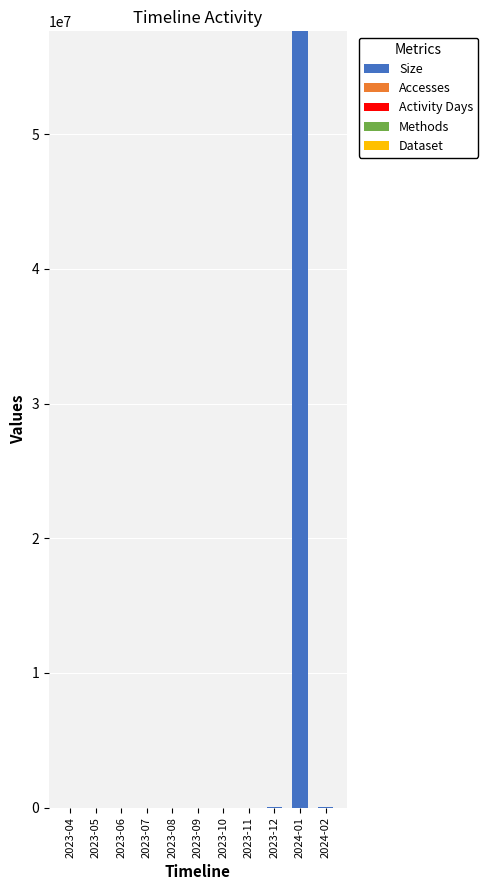

At which category is the sum across all series the highest?

2024-01